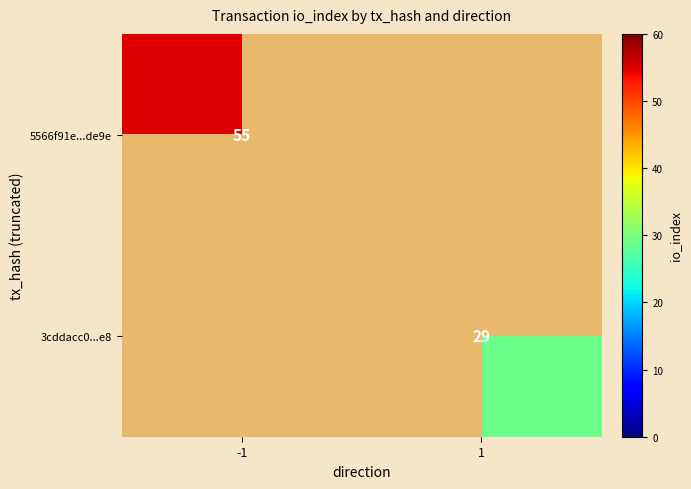

True or false: 5566f91e...de9e has a value of 25 at -1.

False